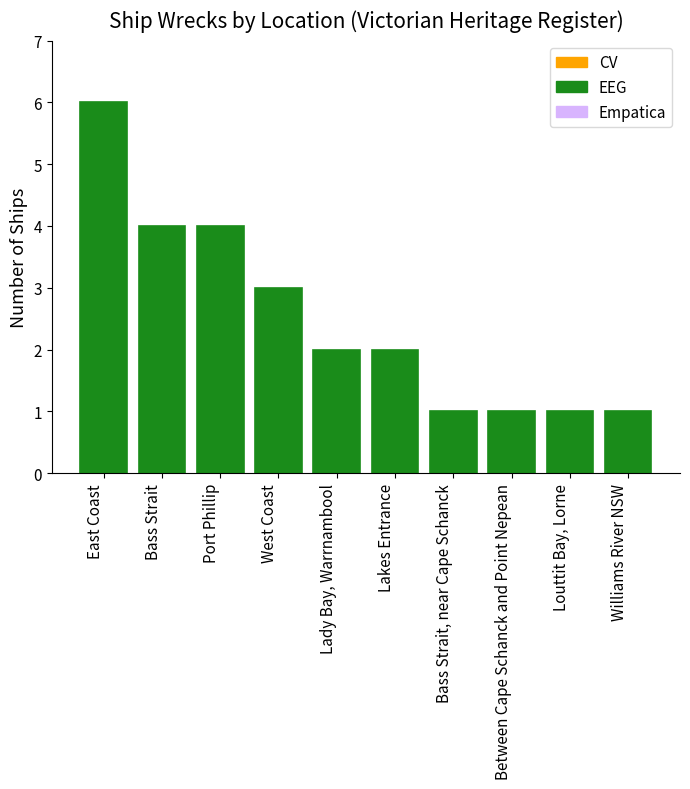

What is the difference between the maximum and minimum values?

5